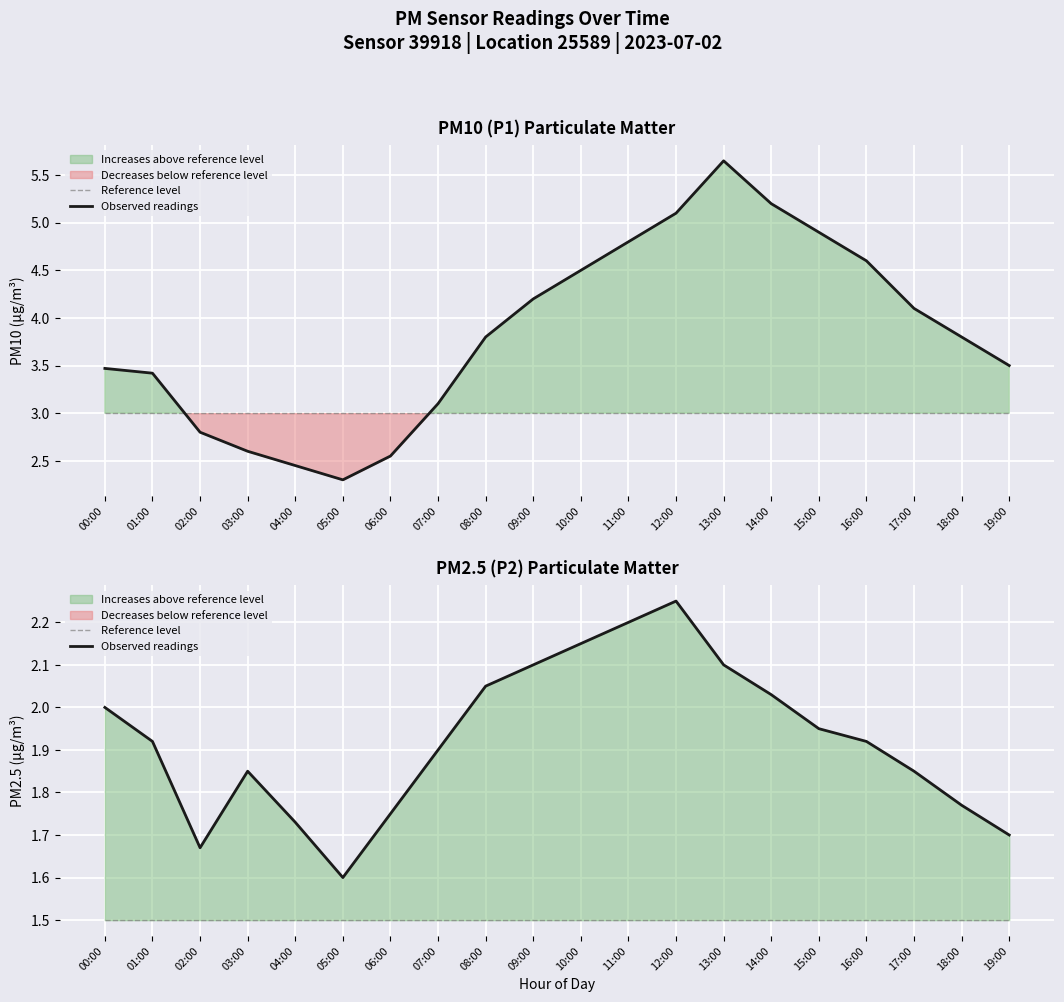

List the series in order of their overall mean, lowest first.

Reference level, Observed readings